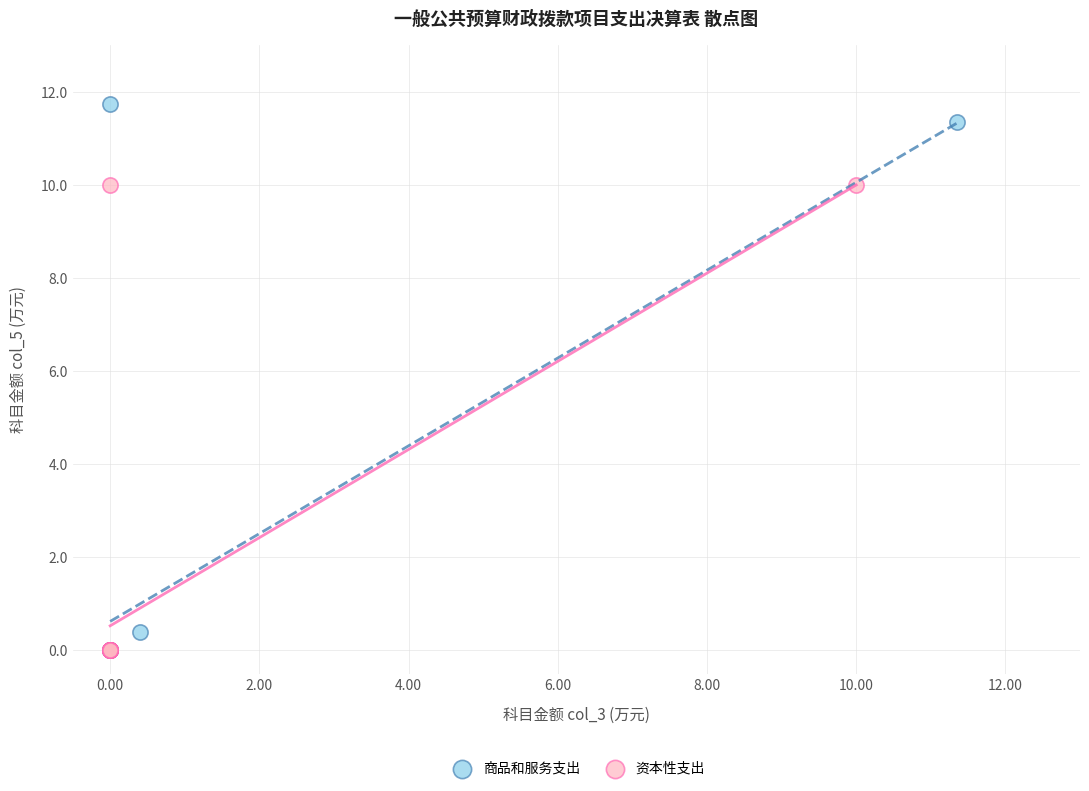

Which series has the widest spread of Y values?

商品和服务支出